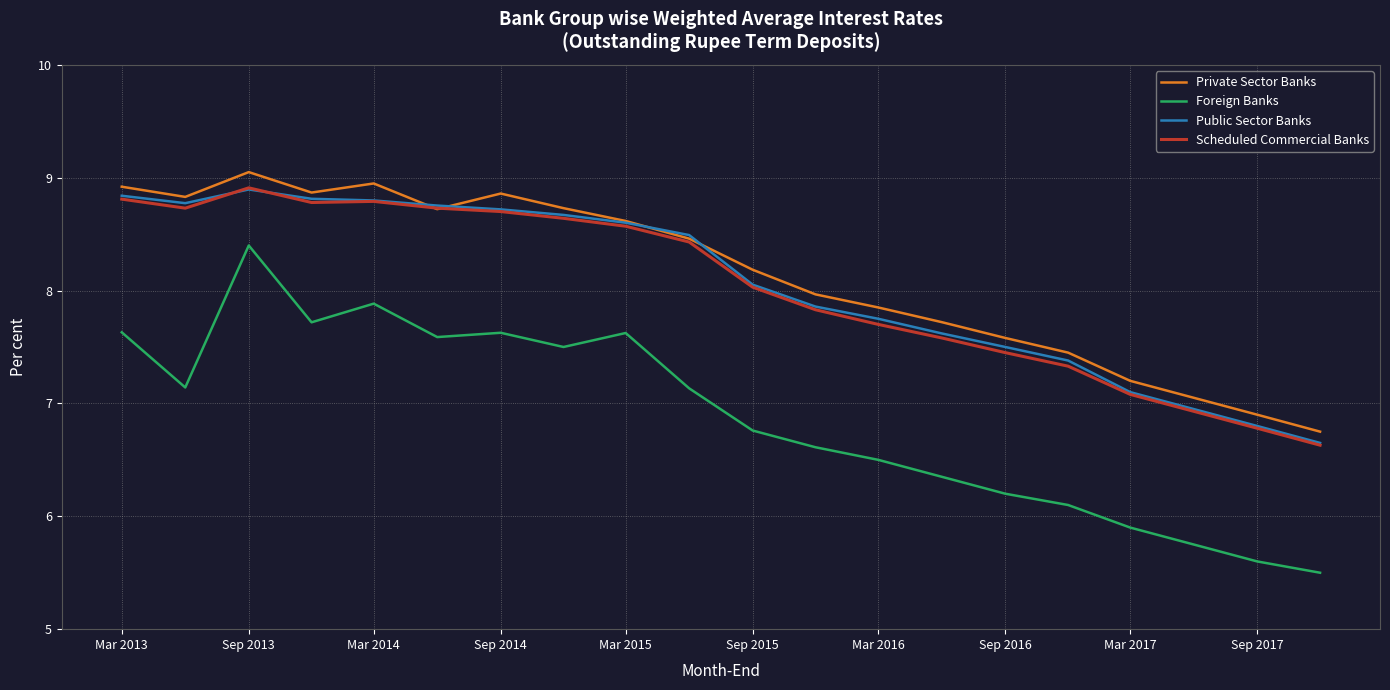

True or false: Foreign Banks has more than 2 points higher than both neighbors.

True